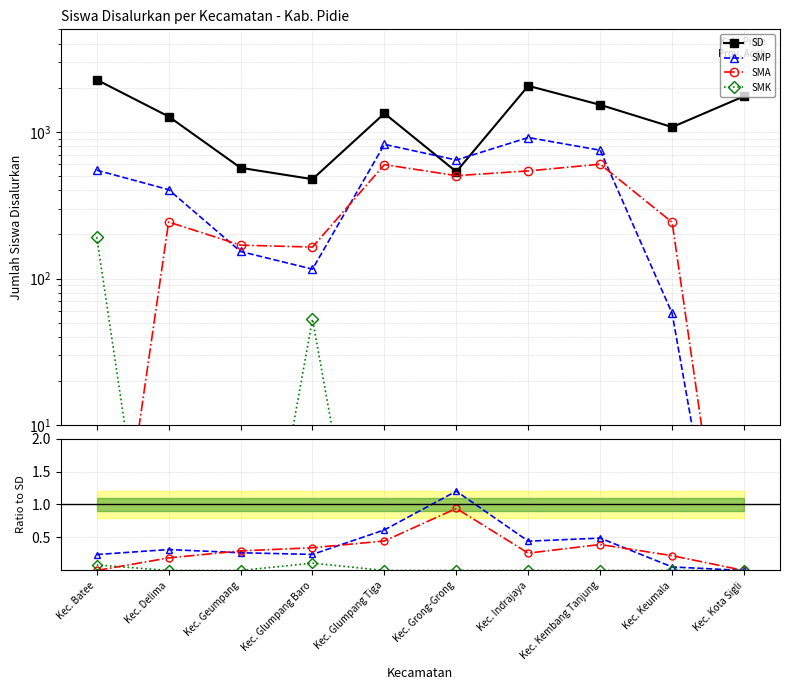

Which label corresponds to the smallest value in the chart?

Kec. Kota Sigli